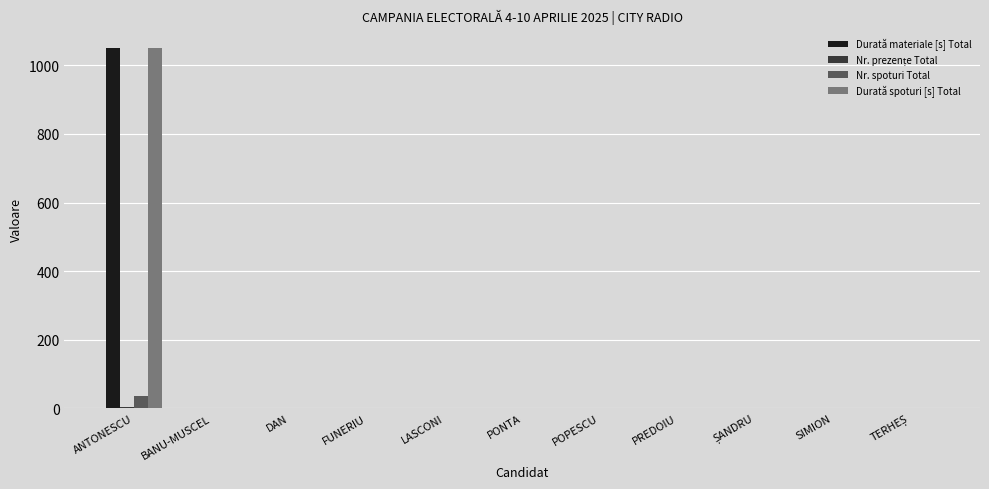

Is it true that Durată spoturi [s] Total equals 0 at PREDOIU?

True